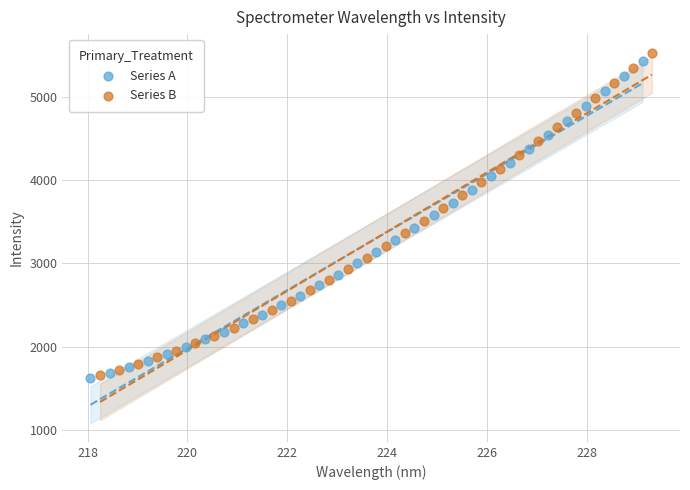

Which series has the largest Y range (max minus min)?

Series B